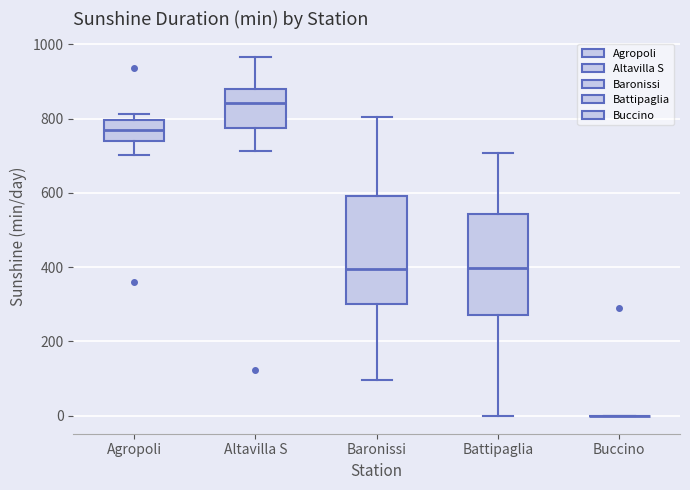

Reading left to right, read every box against the y-axis: the position of its median line, the range the box covers, and the ends of its whiskers. The values are not printed on the chart, so give them approximately, as read against the axis.

Agropoli: median 780, box 740 to 800, whiskers 700 to 820
Altavilla S: median 840, box 780 to 880, whiskers 720 to 960
Baronissi: median 400, box 300 to 600, whiskers 100 to 800
Battipaglia: median 400, box 280 to 540, whiskers 0 to 700
Buccino: box collapsed to a line at 0, whiskers 0 to 0